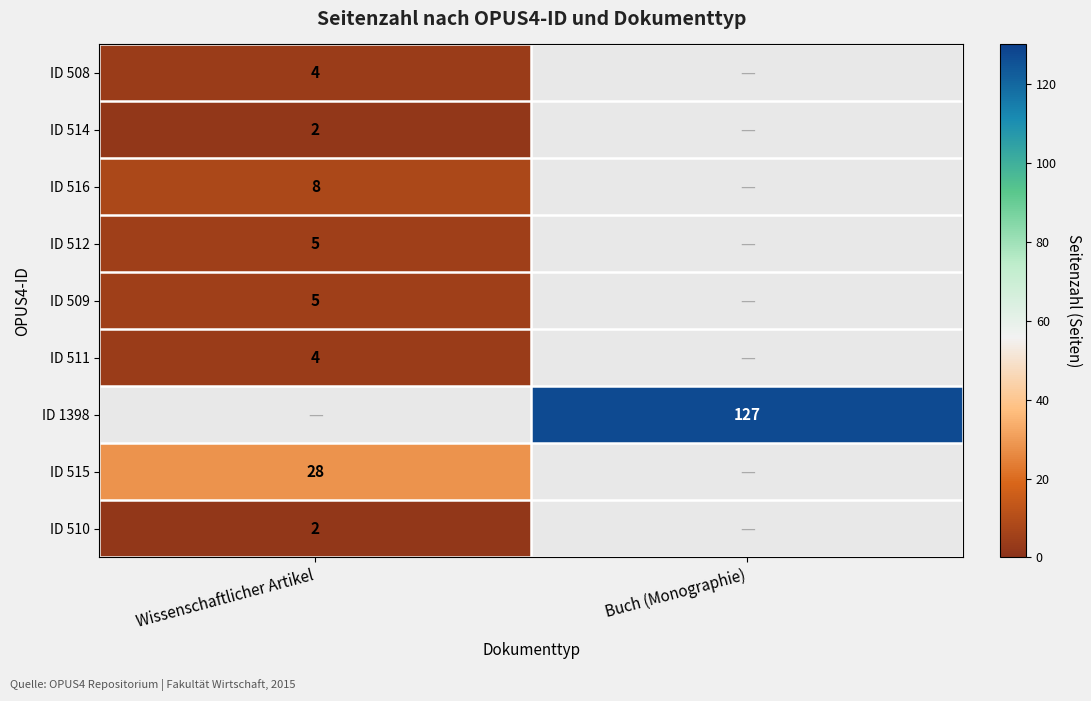

The ID 514 series shows 2 at Wissenschaftlicher Artikel. True or false?

True